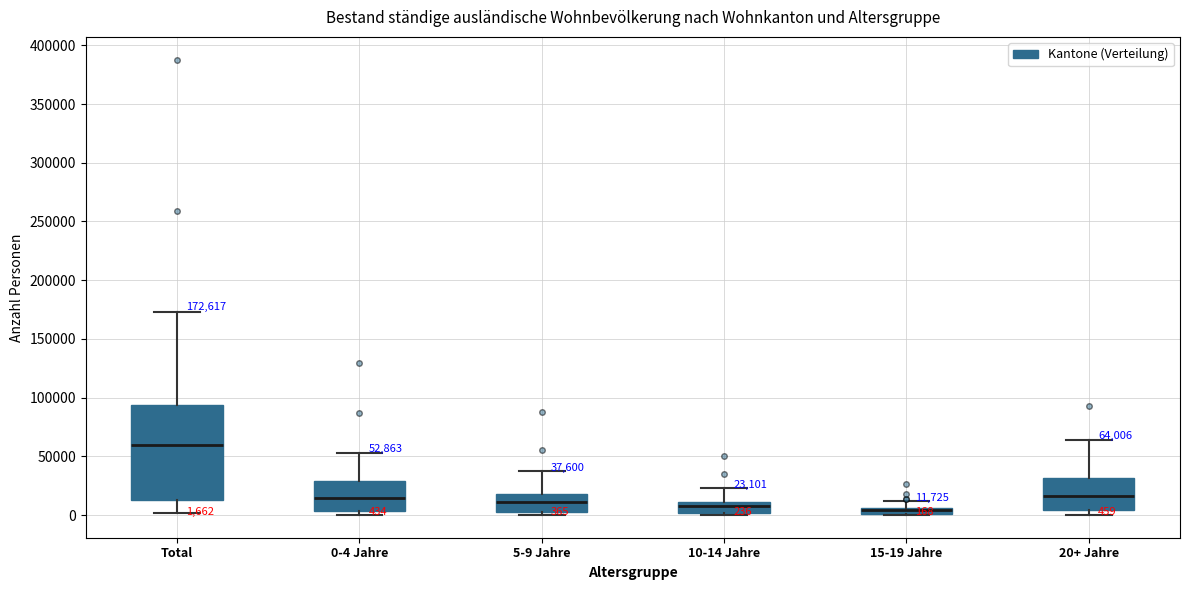

Which box is the tallest, from its lower edge to its upper edge?

Total